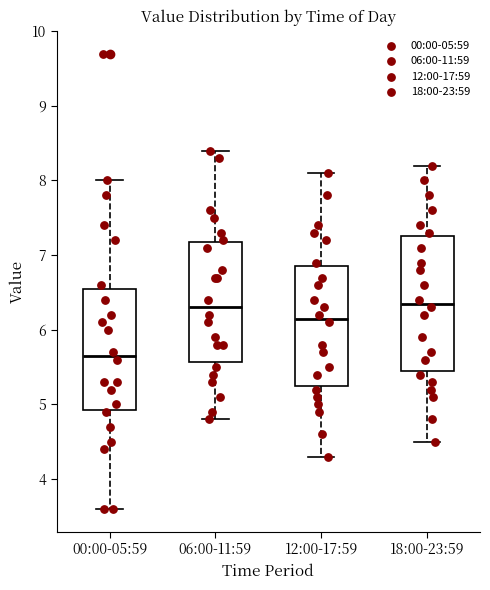

Reading left to right, read every box against the y-axis: the position of its median line, the range the box covers, and the ends of its whiskers. The values are not printed on the chart, so give them approximately, as read against the axis.

00:00-05:59: median 5.7, box 4.9 to 6.6, whiskers 3.6 to 8.0
06:00-11:59: median 6.3, box 5.6 to 7.2, whiskers 4.8 to 8.4
12:00-17:59: median 6.2, box 5.3 to 6.9, whiskers 4.3 to 8.1
18:00-23:59: median 6.4, box 5.5 to 7.3, whiskers 4.5 to 8.2